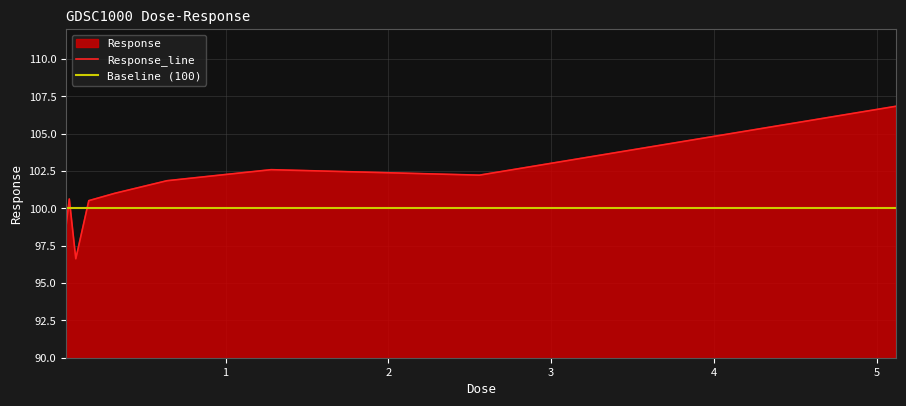

Reading left to right, what are all the values shown in this chart?

0.02=98.8	0.04=100.6	0.08=96.6	0.16=100.5	0.32=101.0	0.64=101.9	1.28=102.6	2.56=102.2	5.12=106.8